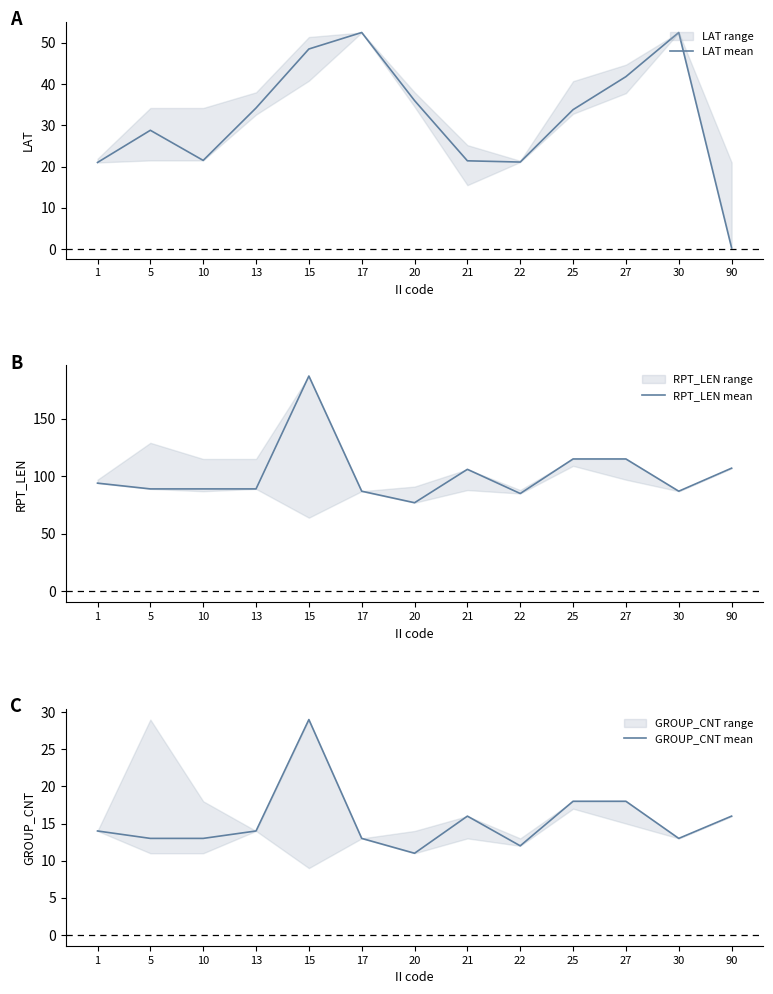

What is the value of the GROUP_CNT mean point at the 4th from the left?

14.0